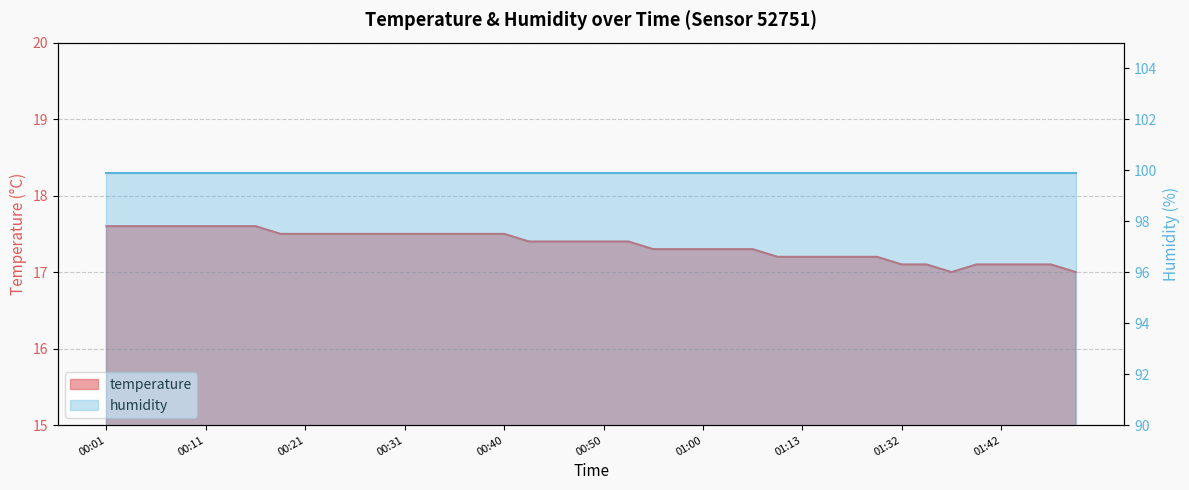

How many points are lower than both their immediate neighbors (excluding endpoints)?

1